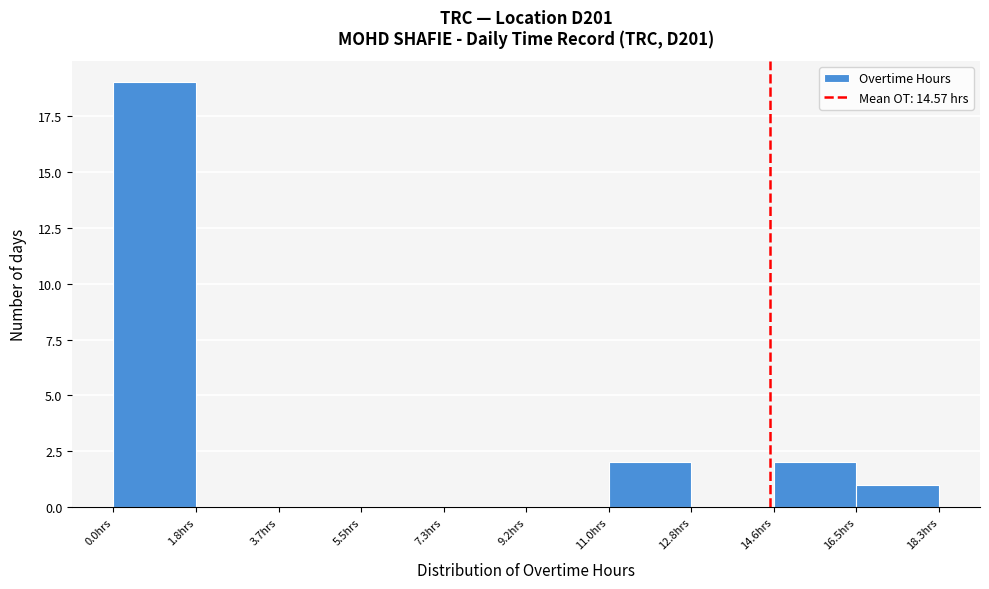

Reading left to right, list every bar in this chart as the range it spans on the x-axis followed by its height. Neither the bar edges nor the heights are printed on the chart, so give them approximately, as read against the axes.

0.0 to 1.8: 19
1.8 to 3.6: 0
3.6 to 5.4: 0
5.4 to 7.4: 0
7.4 to 9.2: 0
9.2 to 11.0: 0
11.0 to 12.8: 2
12.8 to 14.6: 0
14.6 to 16.4: 2
16.4 to 18.4: 1